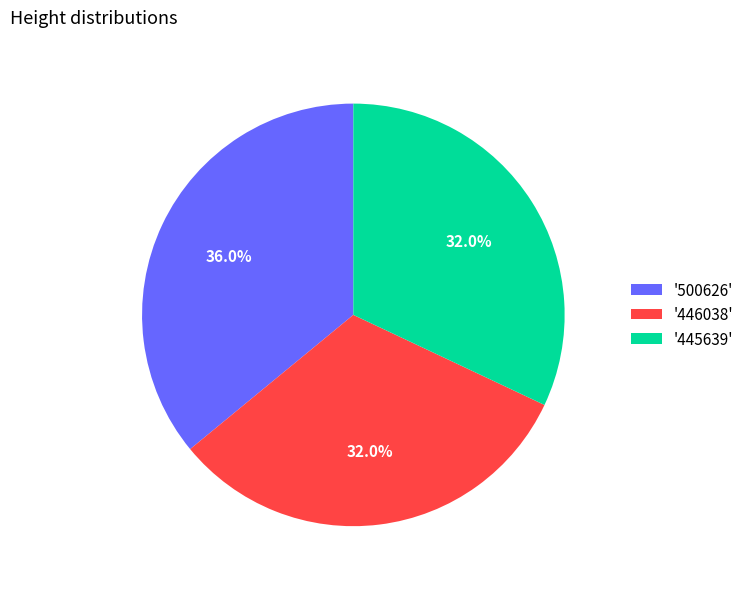

Count the number of slices in the pie.

3